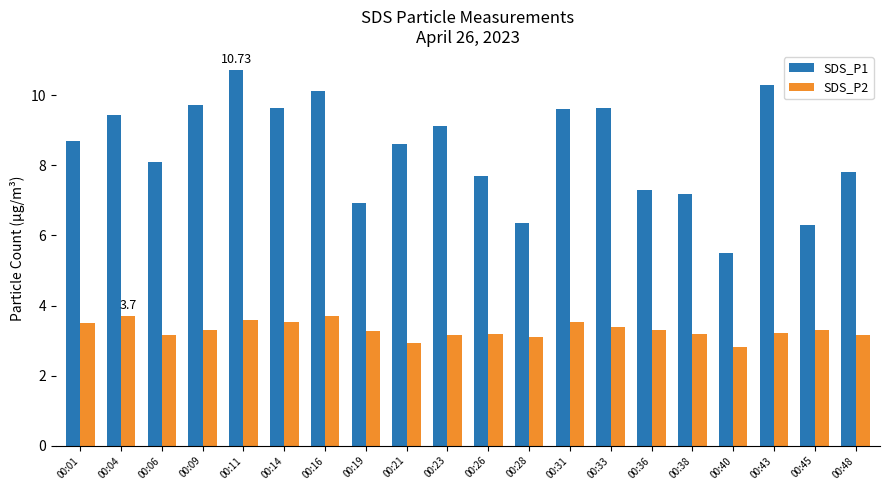

Where does the SDS_P2 series first go above 3?

00:01